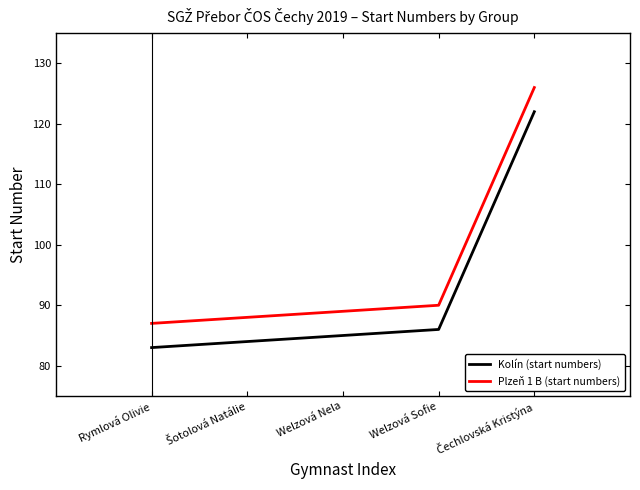

True or false: Kolín (start numbers) and Plzeň 1 B (start numbers) cross at least once.

False